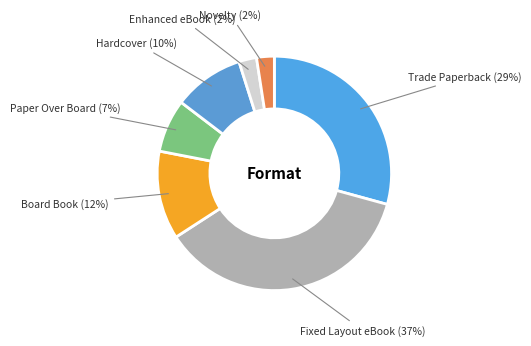

Is there any slice that represents more than half of the pie?

No